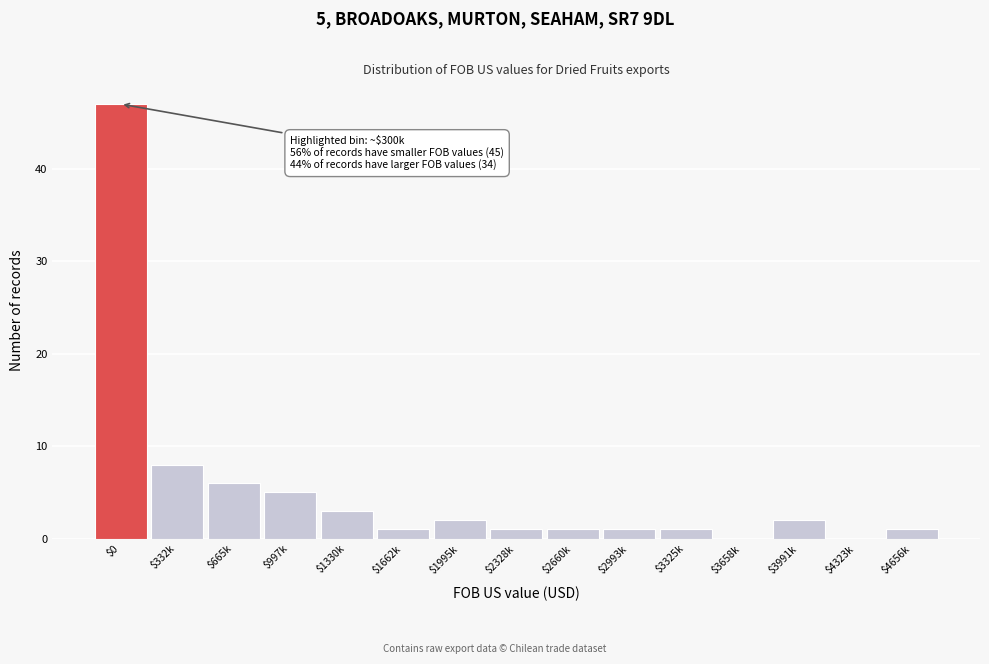

The value at $4323k is 29. True or false?

False